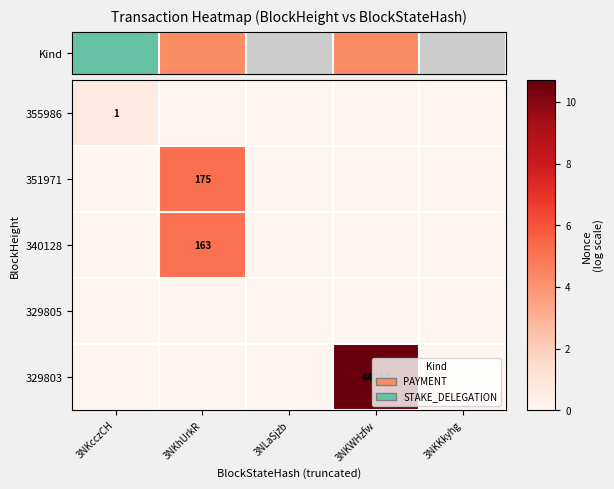

True or false: 340128 has a value of 163 at 3NKhUrkR.

True